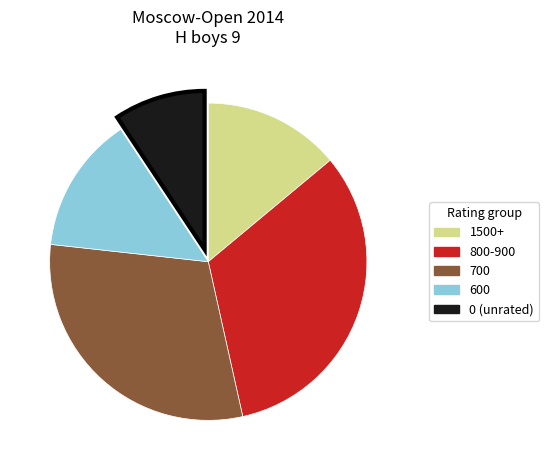

Does any single category account for the majority?

No